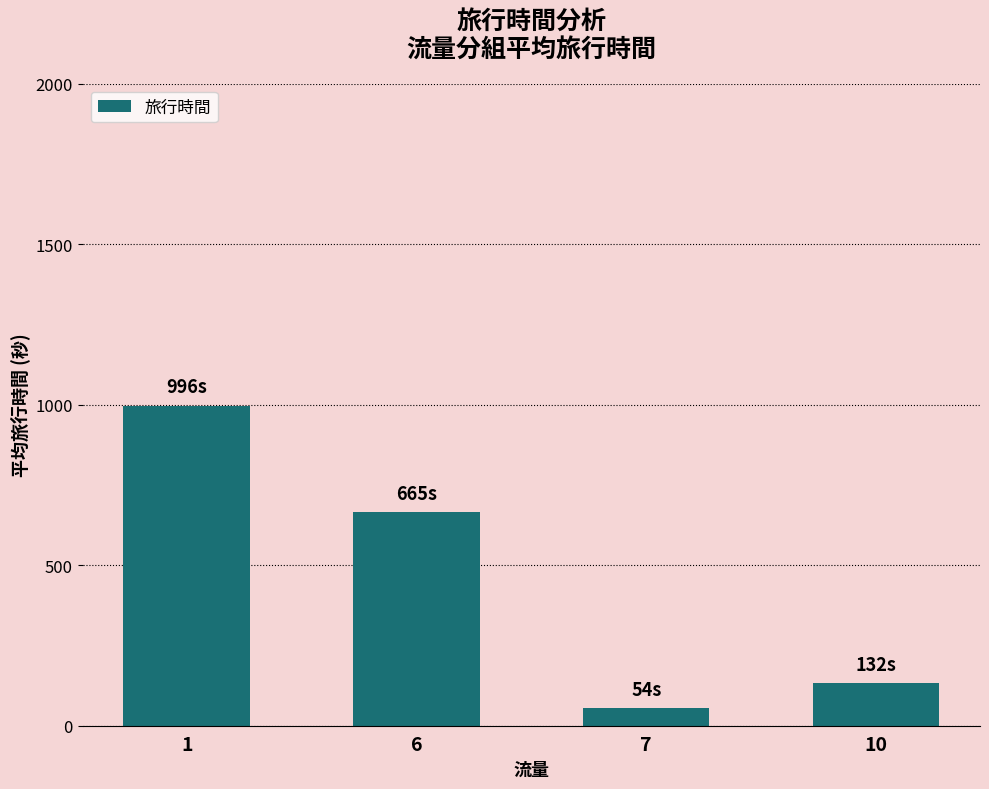

What is the average value?

461.8